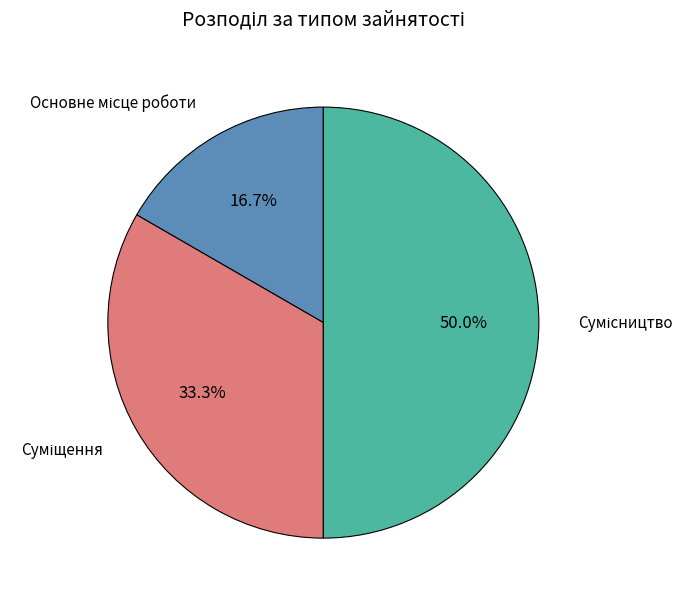

What is the change in value from Основне місце роботи to Сумісництво?

+2